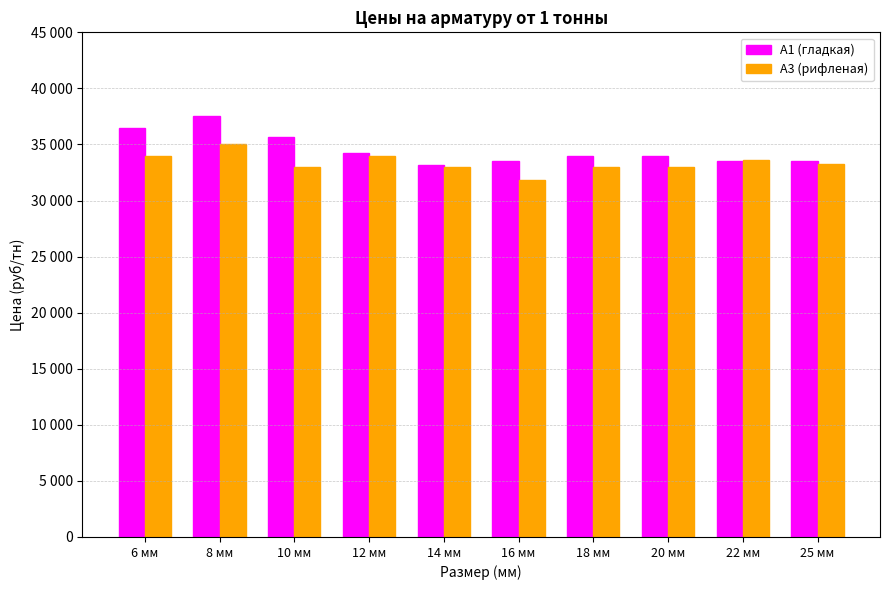

Which label corresponds to the largest value in the chart?

8 мм